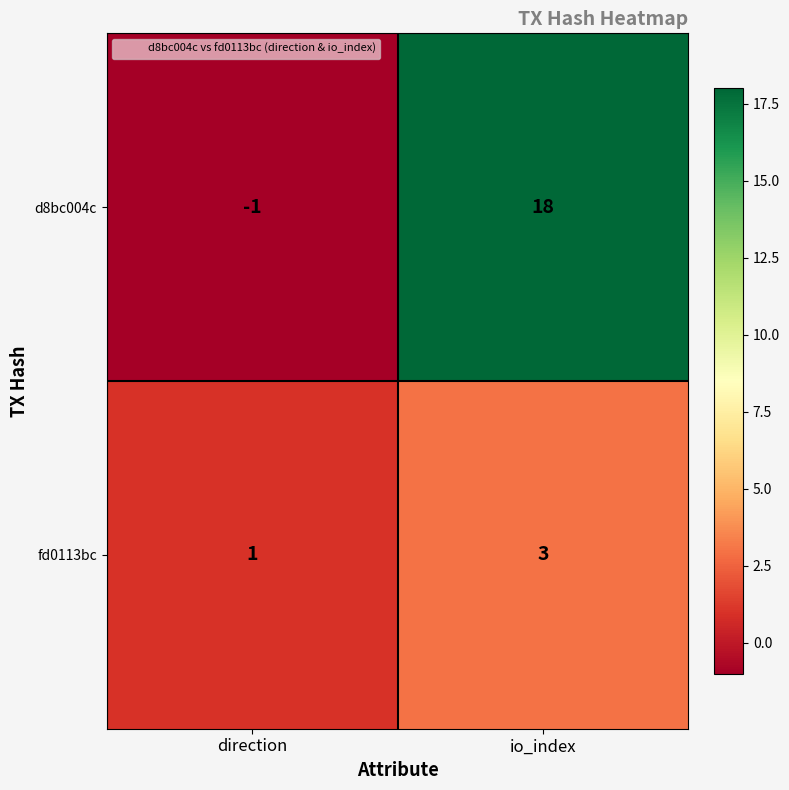

Which label corresponds to the largest value in the chart?

io_index